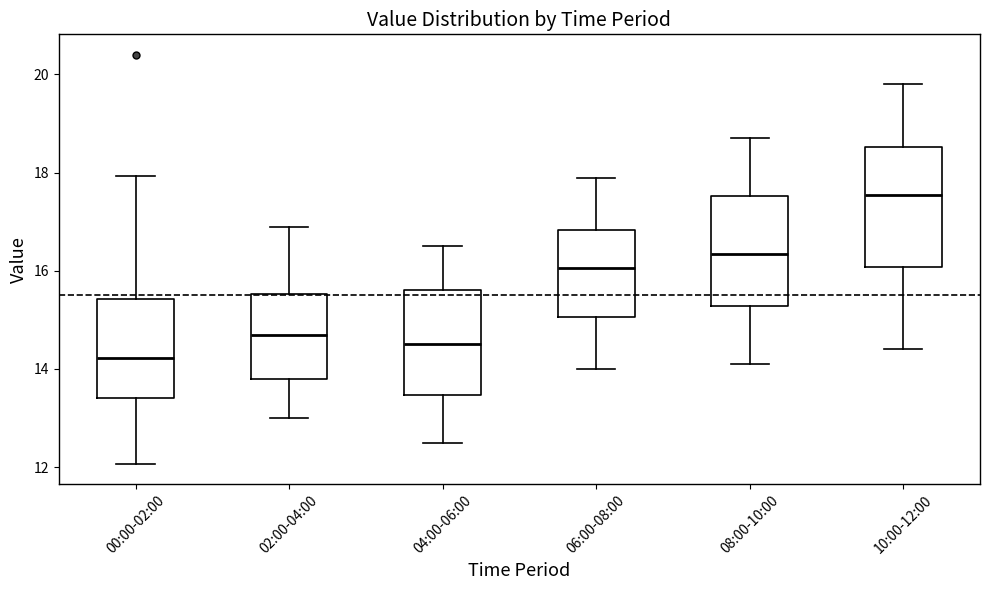

Reading left to right, transcribe this box plot: for each box, give where its median line is, the range the box spans, and where its two whiskers end, as read against the y-axis. The values are not printed on the chart, so give them approximately, as read against the axis.

00:00-02:00: median 14.2, box 13.4 to 15.4, whiskers 12.0 to 18.0
02:00-04:00: median 14.8, box 13.8 to 15.6, whiskers 13.0 to 17.0
04:00-06:00: median 14.6, box 13.4 to 15.6, whiskers 12.6 to 16.6
06:00-08:00: median 16.0, box 15.0 to 16.8, whiskers 14.0 to 18.0
08:00-10:00: median 16.4, box 15.2 to 17.6, whiskers 14.2 to 18.8
10:00-12:00: median 17.6, box 16.0 to 18.6, whiskers 14.4 to 19.8